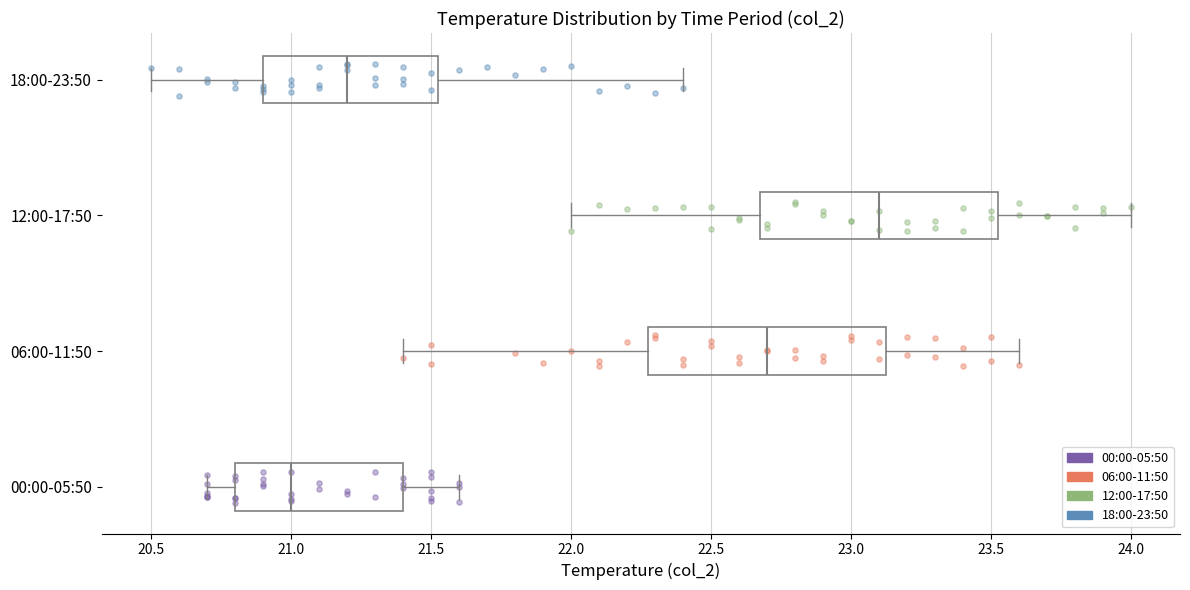

Where does the left whisker of the box for 18:00-23:50 end on the x-axis? The values are not printed on the chart, so give them approximately, as read against the axis.

20.50